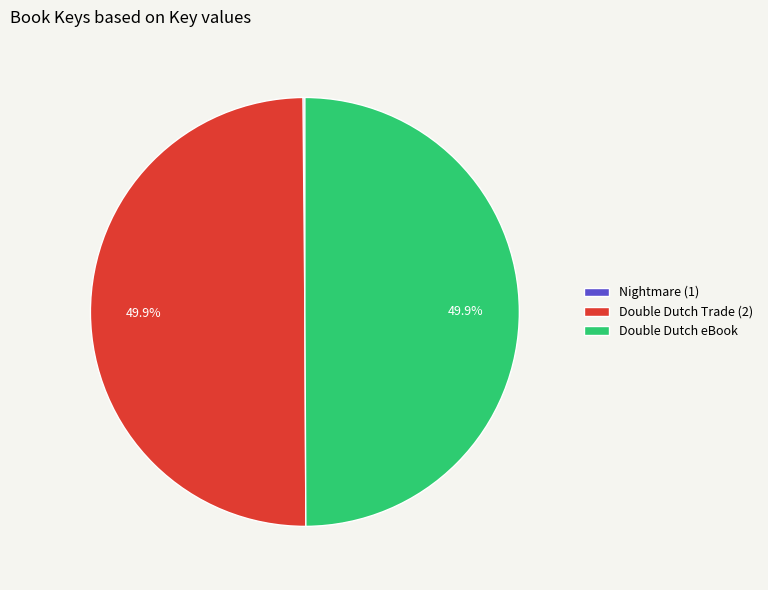

Approximately how many times larger is the value at Double Dutch Trade (2) compared to Double Dutch eBook?

1.0